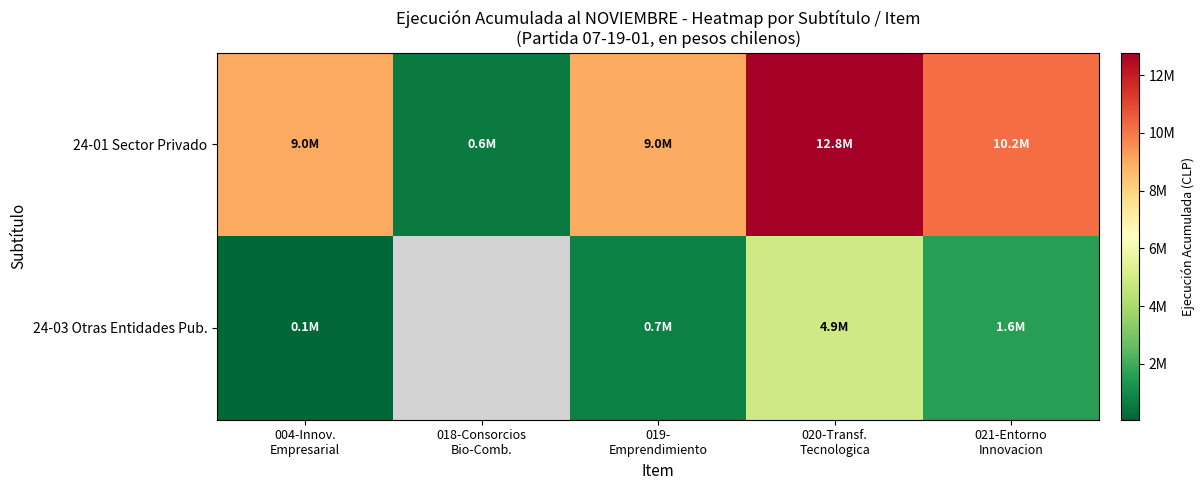

How many data points in 24-03 Otras Entidades Pub. are less than 735148?

1